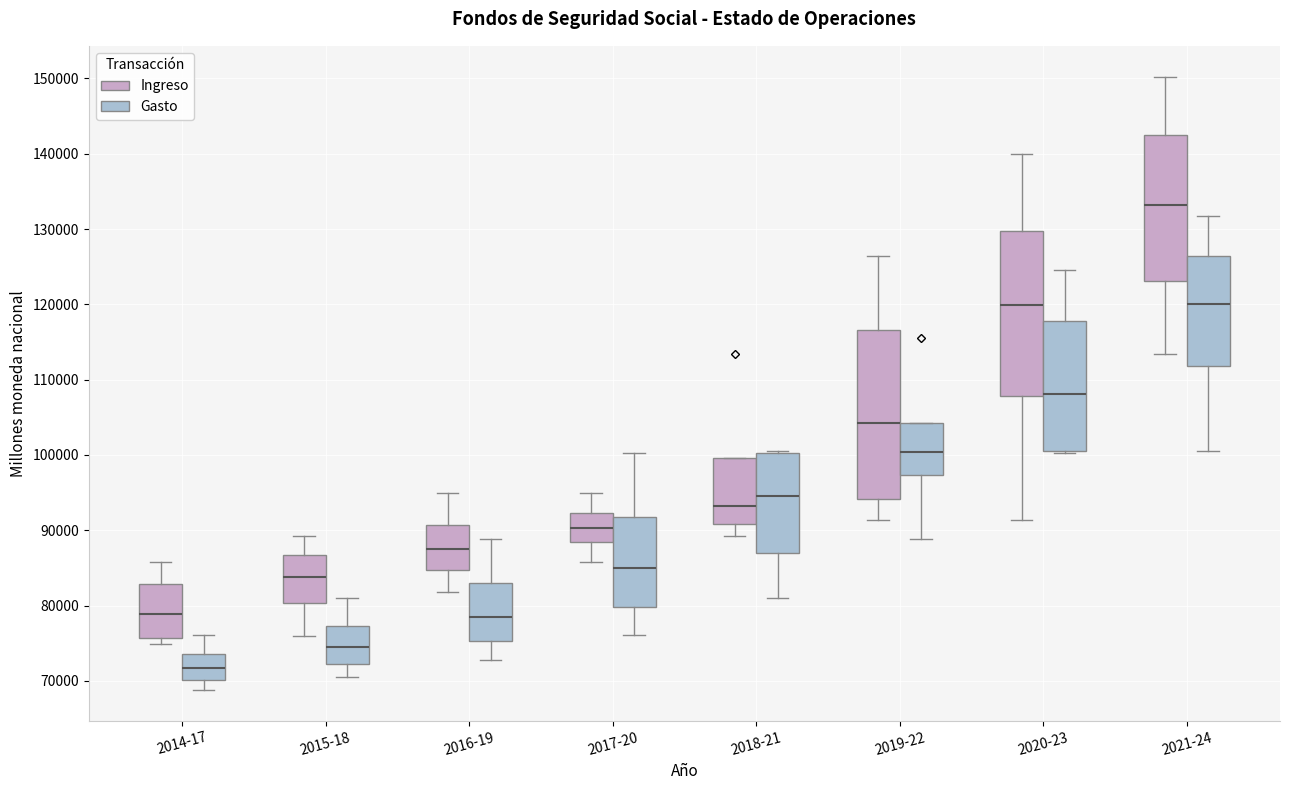

Where does the median line of the box for 2019-22 (Ingreso) sit on the y-axis? The values are not printed on the chart, so give them approximately, as read against the axis.

104000